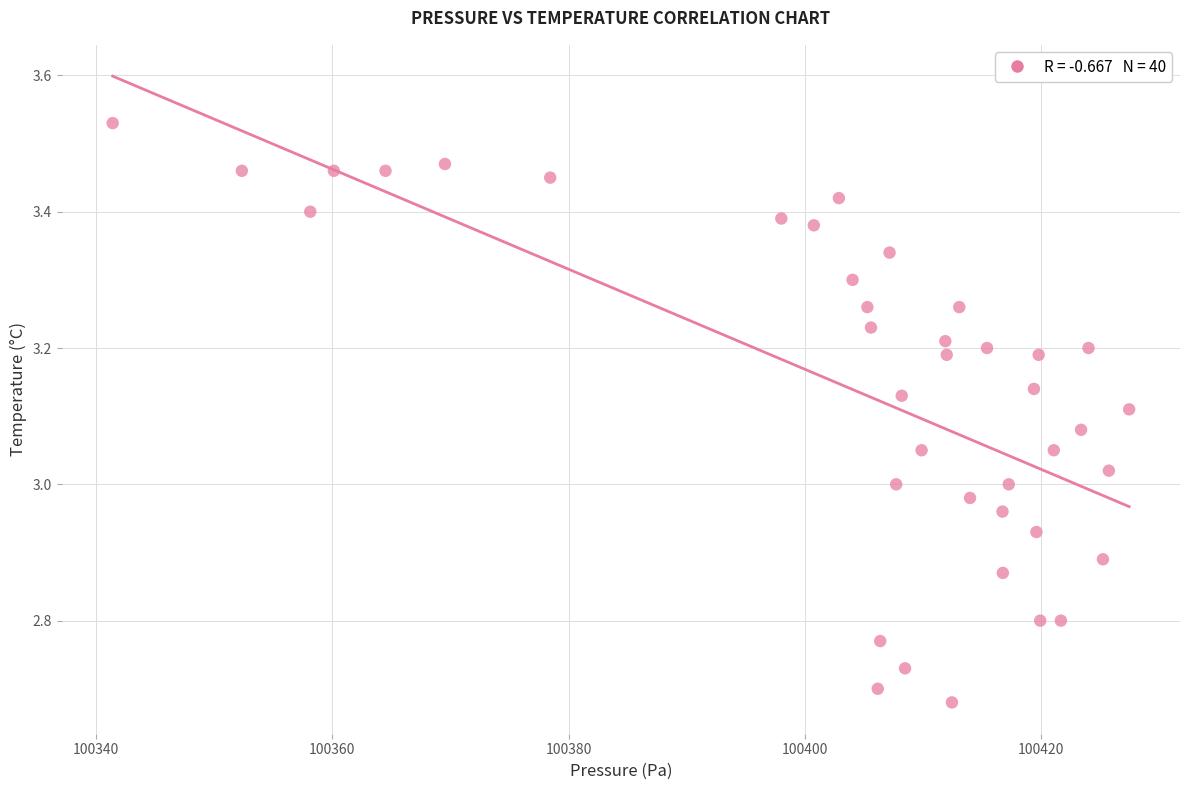

What is the range of X values (max minus min)?

86.0